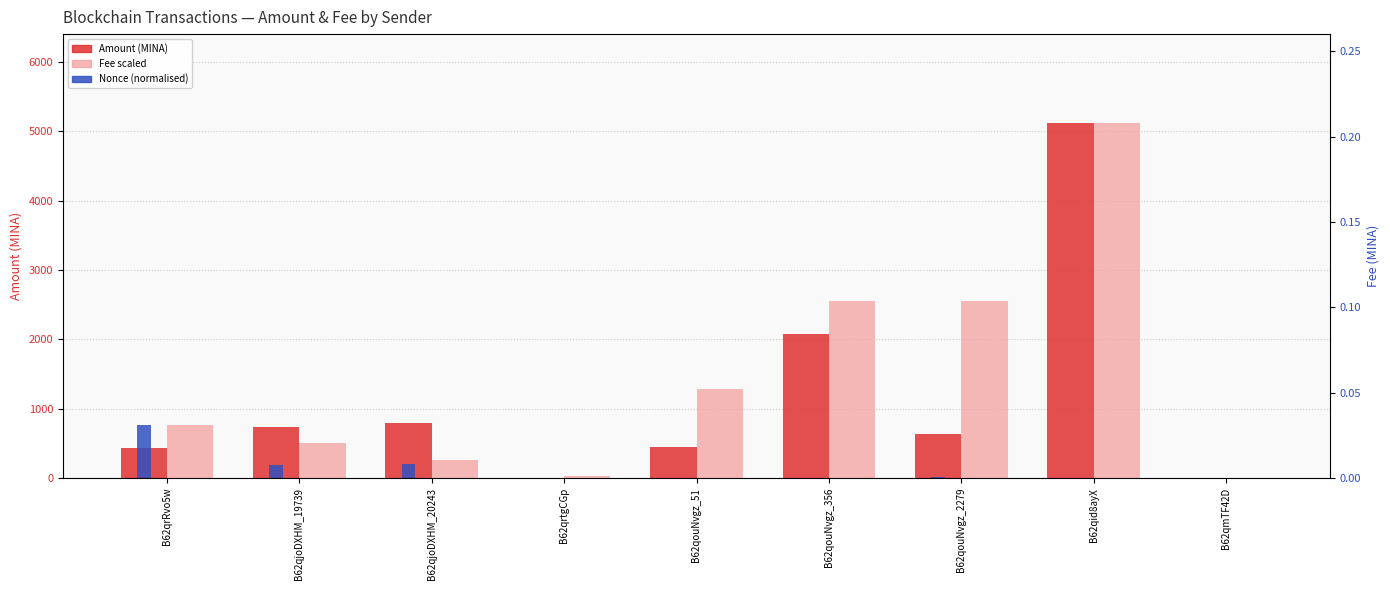

What is the average value of the Fee (scaled) series?

1453.2